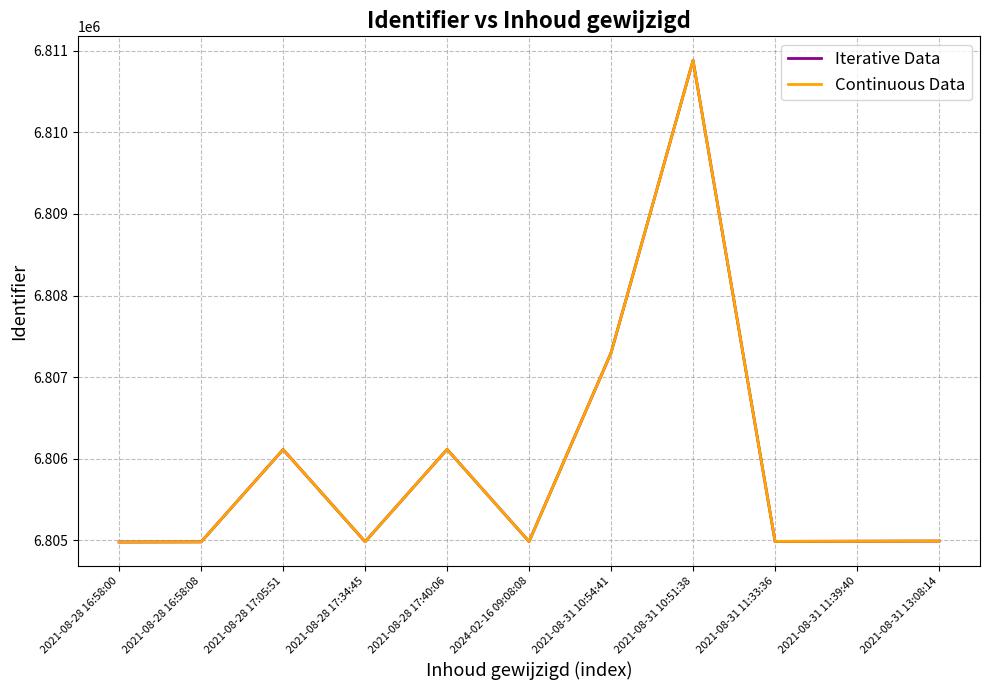

At which label is Iterative Data closest to 6807930?

2021-08-31 10:54:41